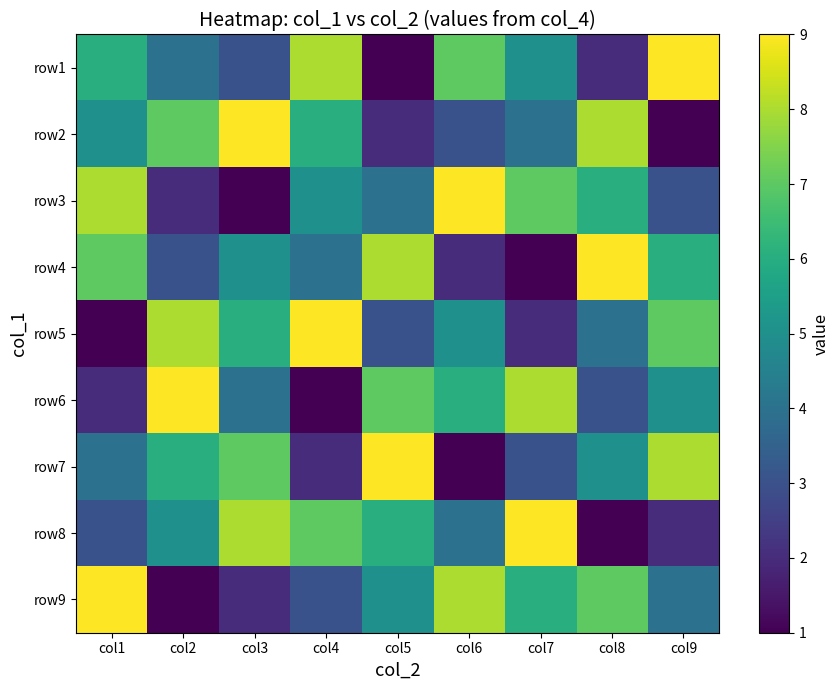

Which has a higher value, col1 or col9?

col9